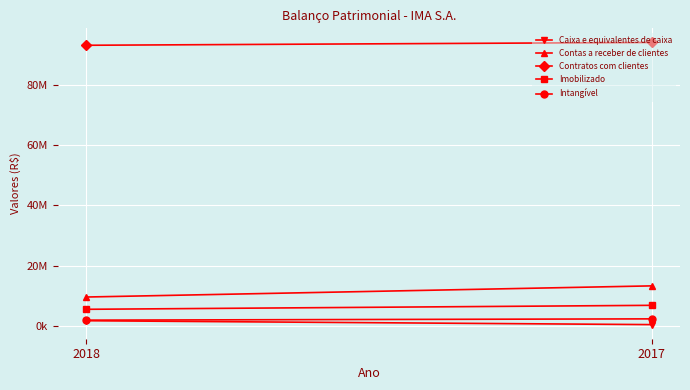

Between 2018 and 2017, which series saw the biggest shift?

Contas a receber de clientes